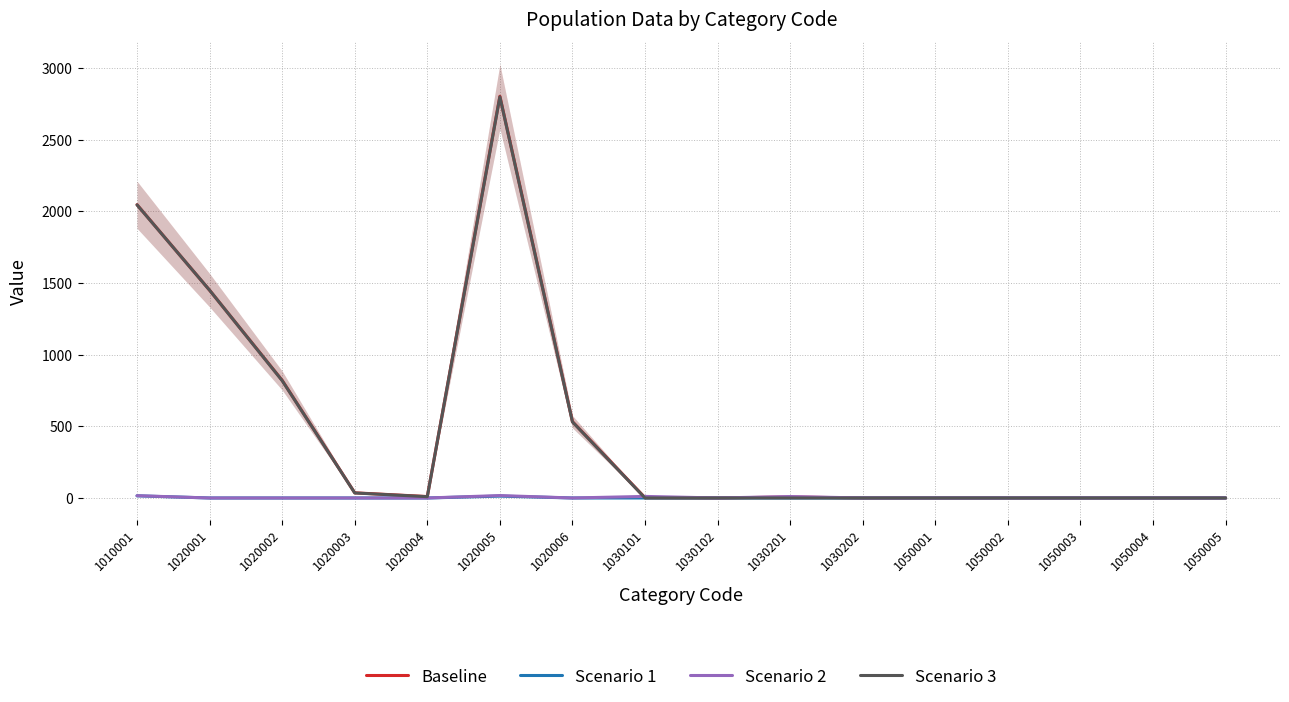

How many data points in Scenario 1 are above 0?

2